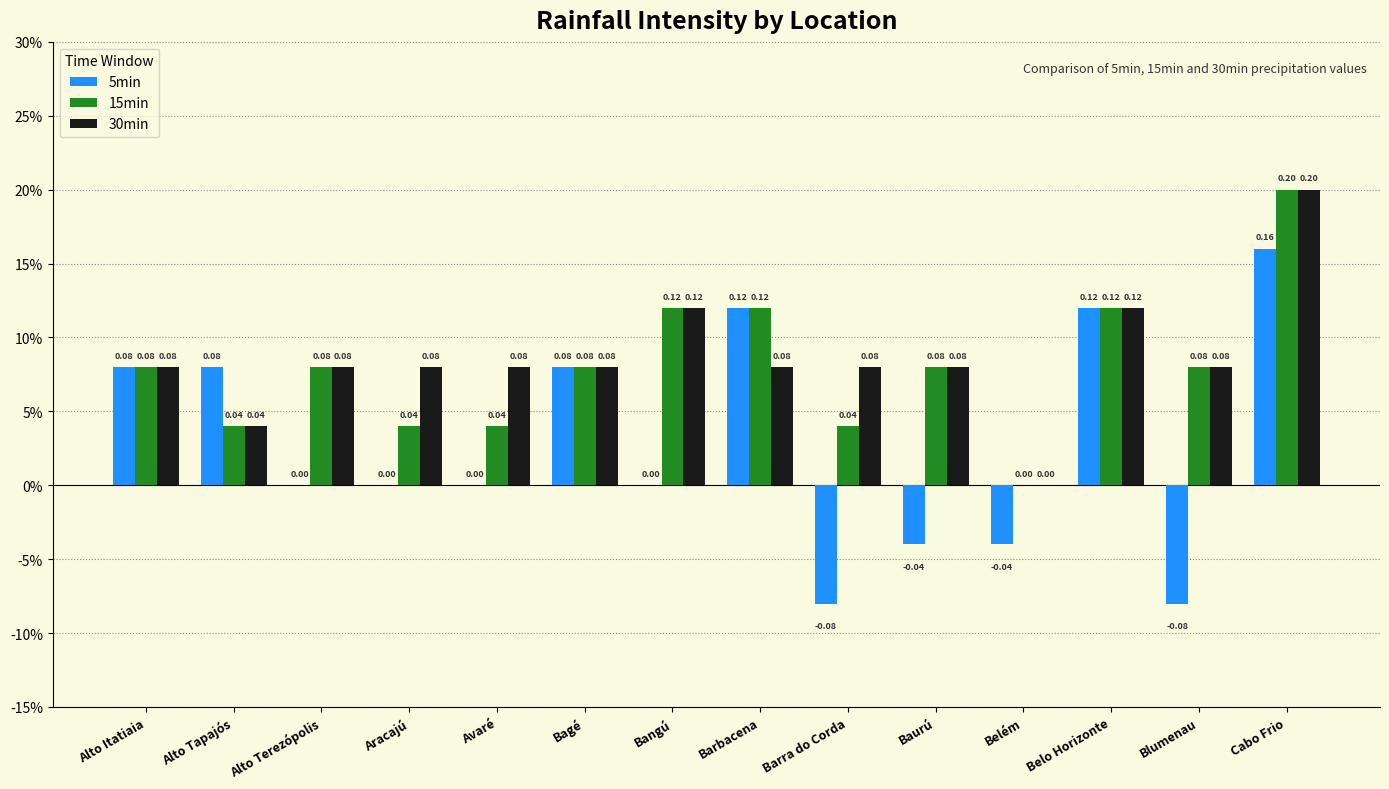

Which series has the largest range (max minus min)?

5min